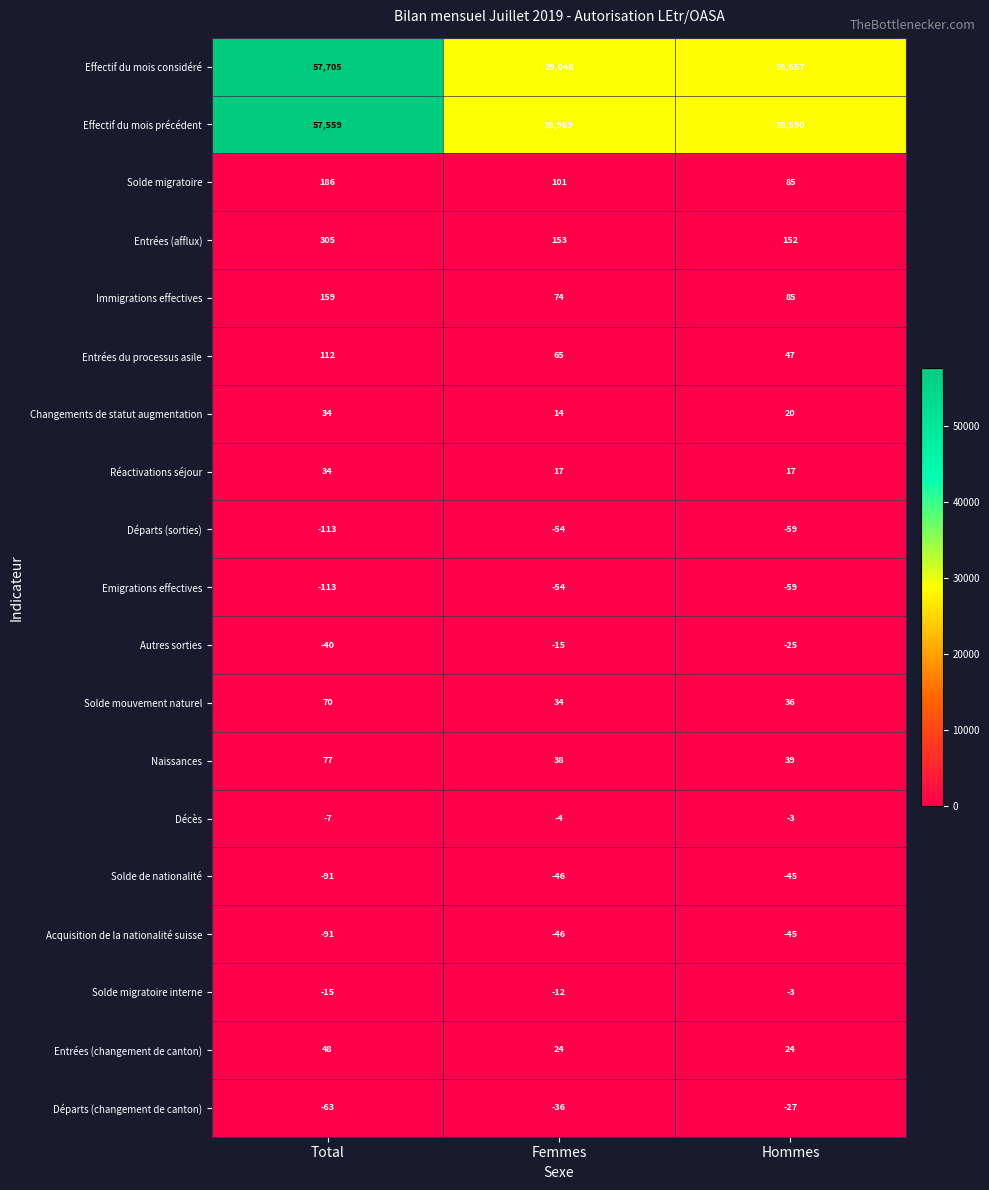

Between Total and Femmes, which series saw the biggest shift?

Effectif du mois considéré